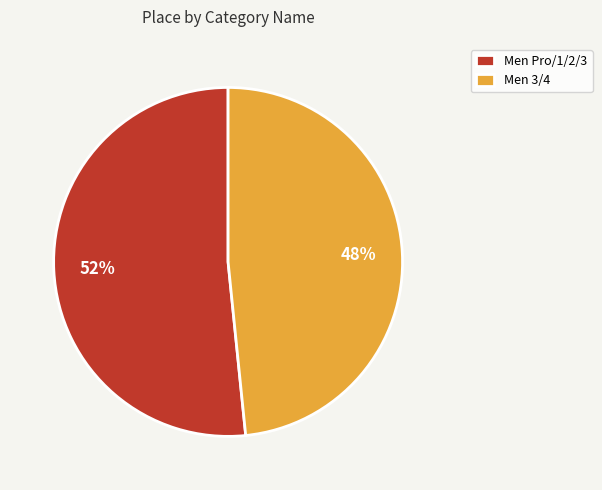

The Men Pro/1/2/3 slice represents 52% of the pie. True or false?

True